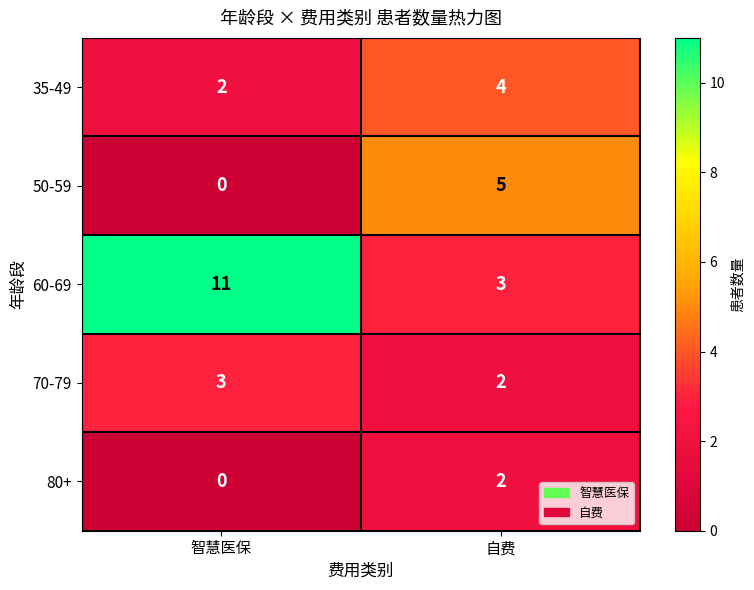

Which series has the widest spread of values?

60-69